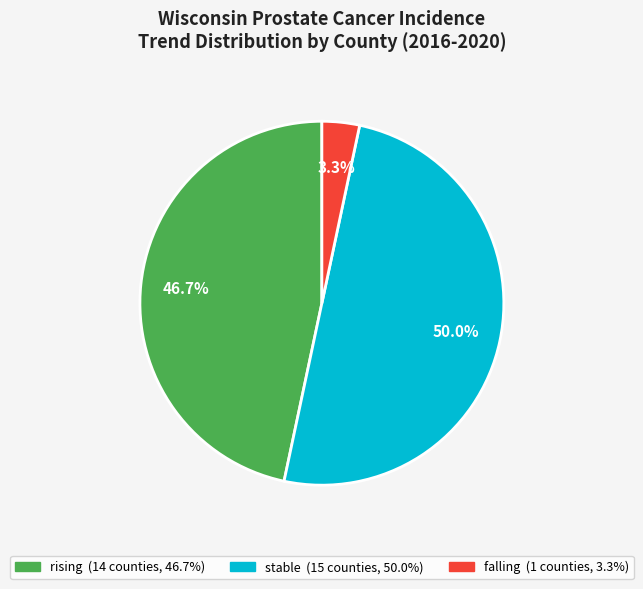

Which category has the biggest portion of the pie?

stable